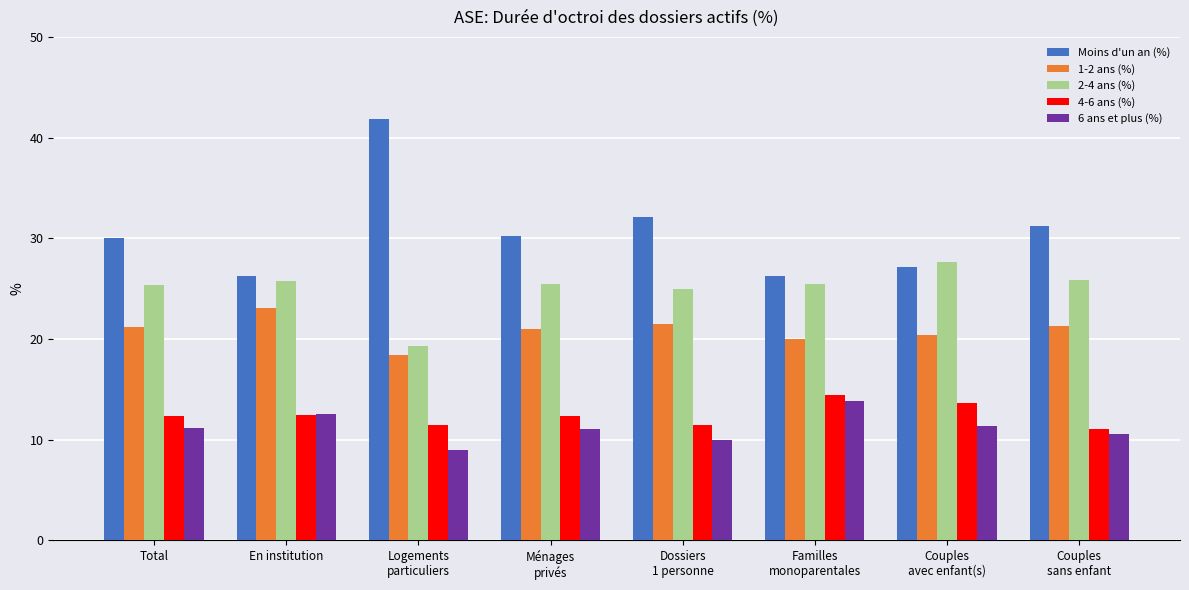

Which series has the largest total across all categories?

Moins d'un an (%)